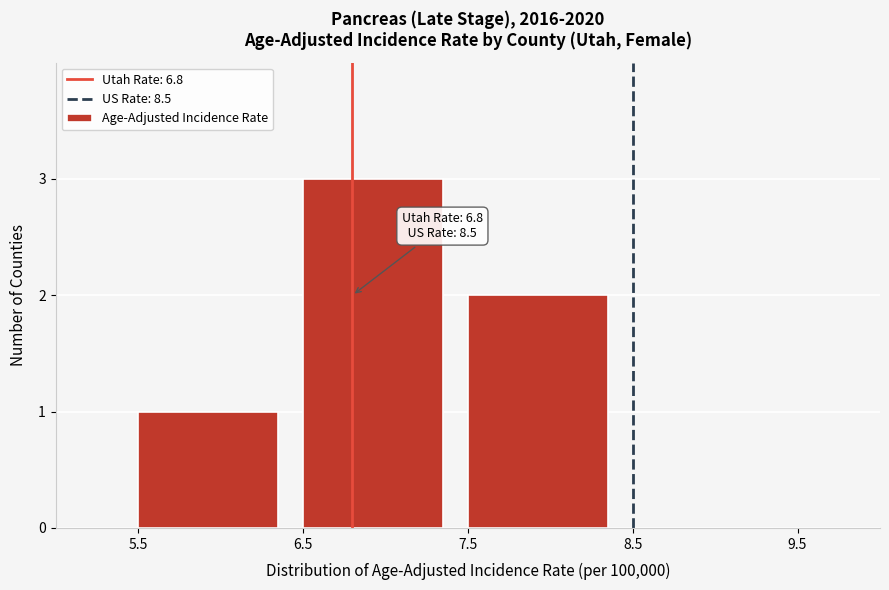

Over which range of the x-axis is the bar tallest?

6.5 to 7.5